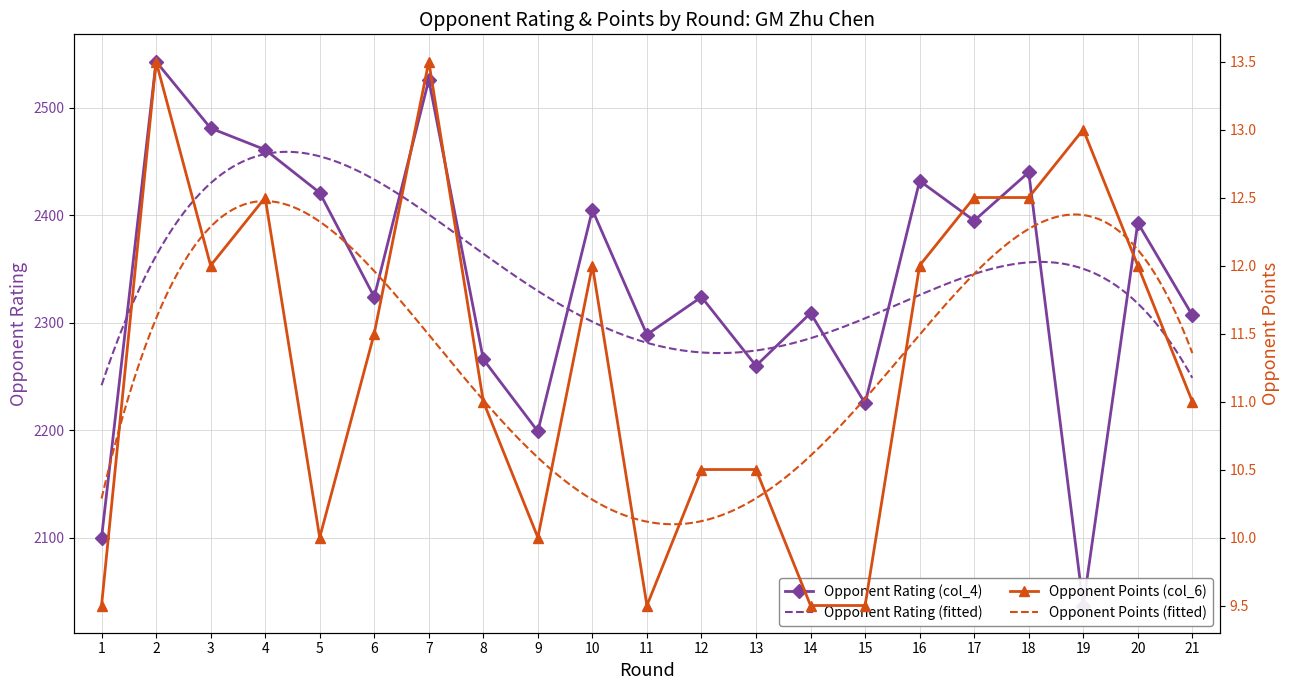

True or false: Opponent Points (col_6) and Opponent Rating (col_4) intersect in this chart.

False